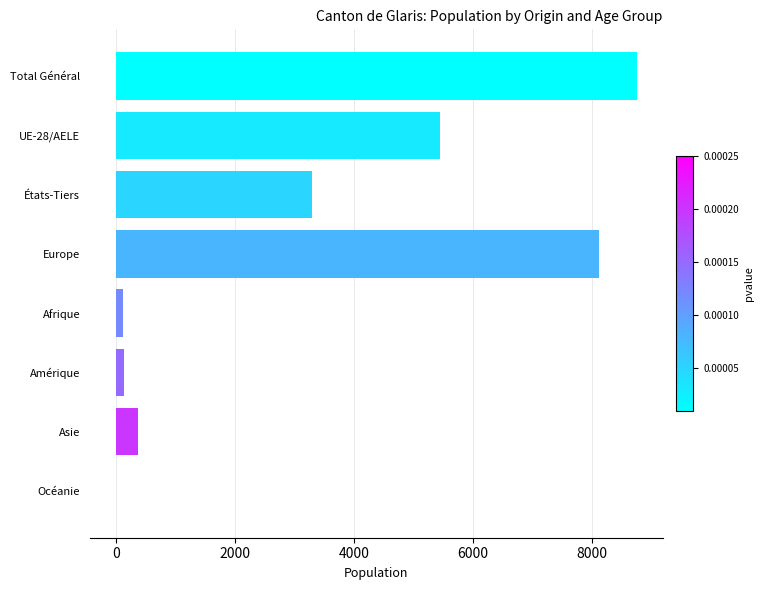

At which category does the chart reach its peak across all series?

Total Général